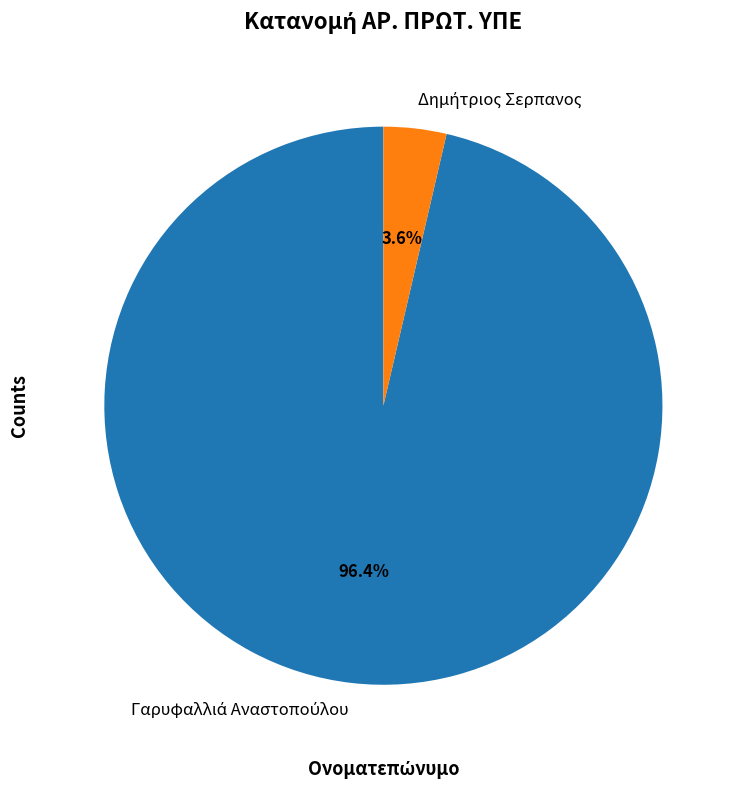

Count the number of slices in the pie.

2